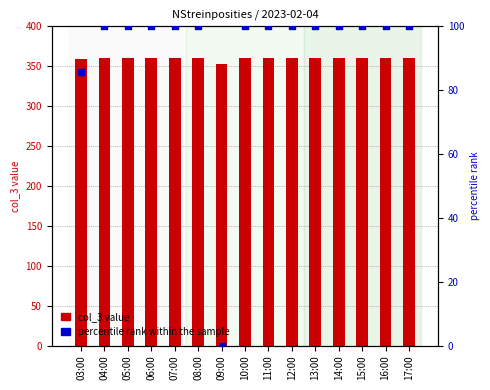

At which category is the sum across all series the highest?

04:00